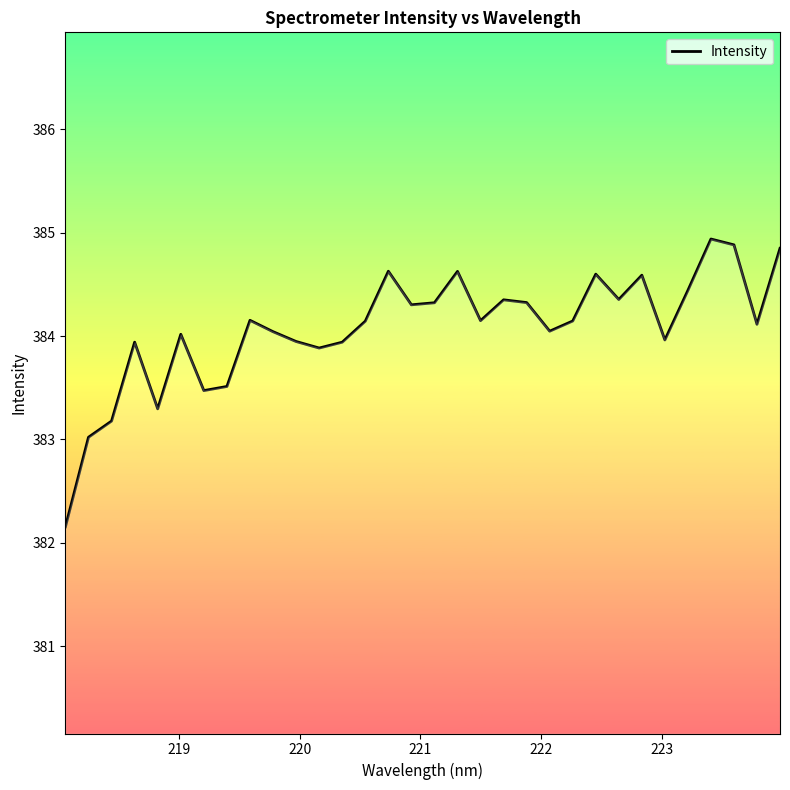

What is the minimum value shown in the chart?

382.2